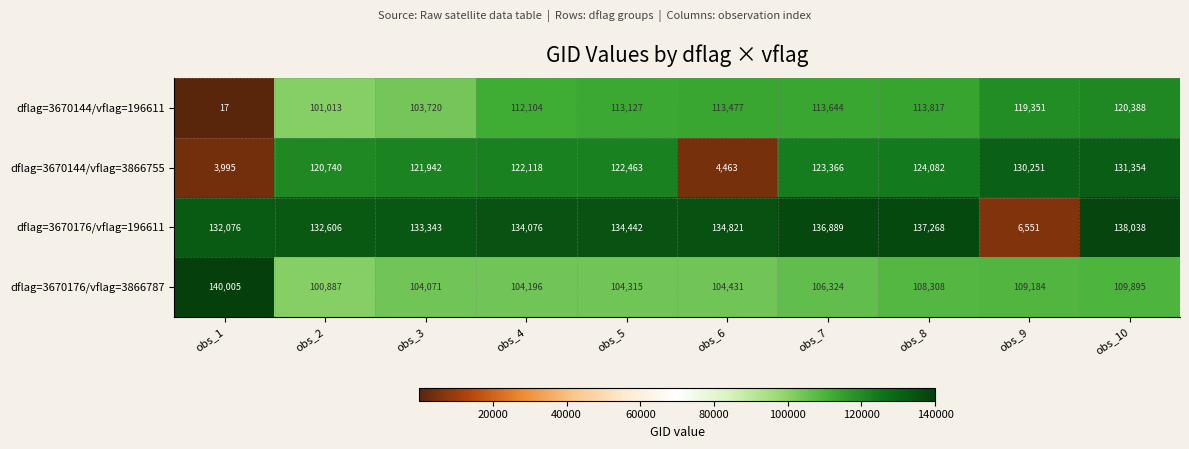

What is the sum of all dflag=3670176/vflag=196611 values?

1220110